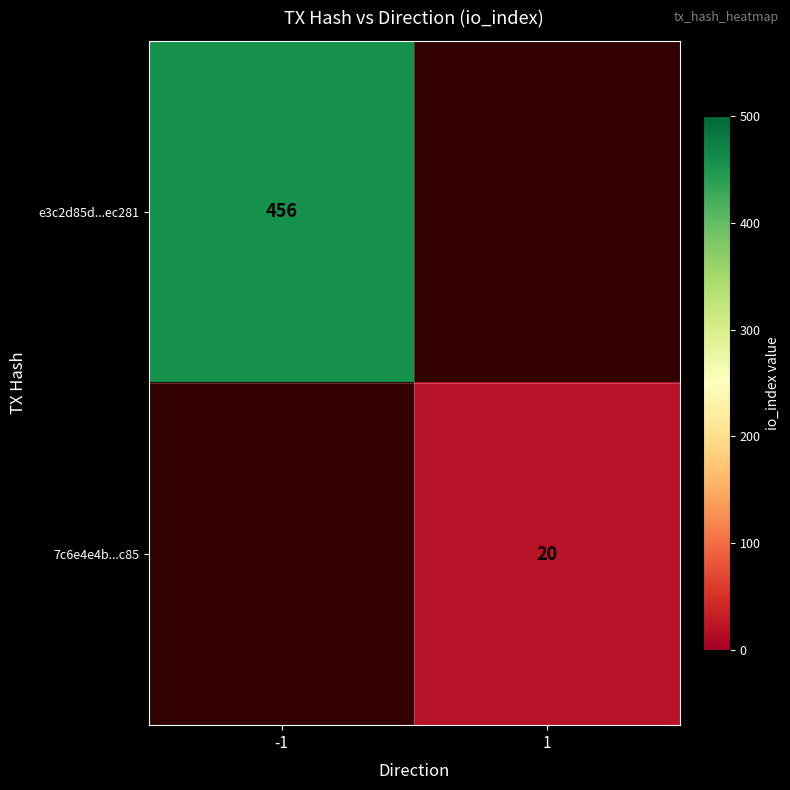

The value of e3c2d85d...ec281 at -1 is 106. True or false?

False